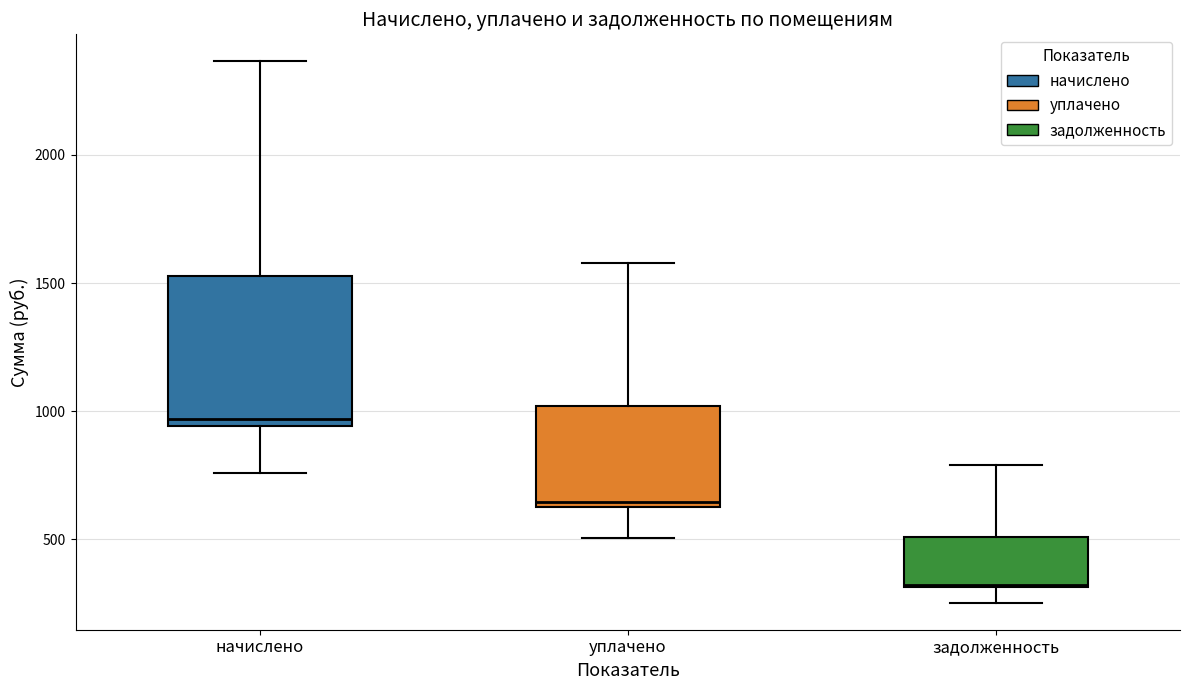

Reading left to right, transcribe this box plot: for each box, give where its median line is, the range the box spans, and where its two whiskers end, as read against the y-axis. The values are not printed on the chart, so give them approximately, as read against the axis.

начислено: median 950 (just above the box's lower edge), box 950 to 1550, whiskers 750 to 2350
уплачено: median 650 (just above the box's lower edge), box 650 to 1000, whiskers 500 to 1600
задолженность: median 300, box 300 to 500, whiskers 250 to 800